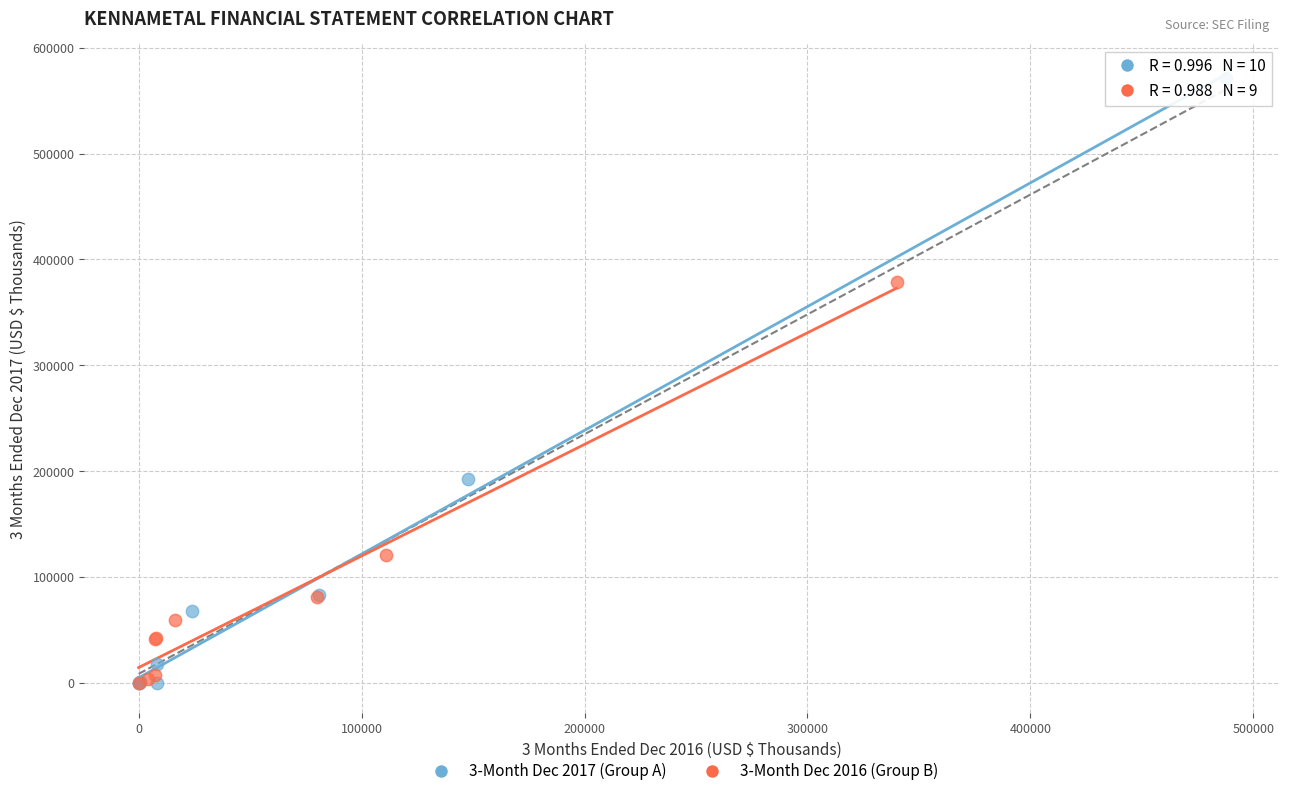

Which series contains the highest Y value?

3-Month Dec 2017 (Group A)